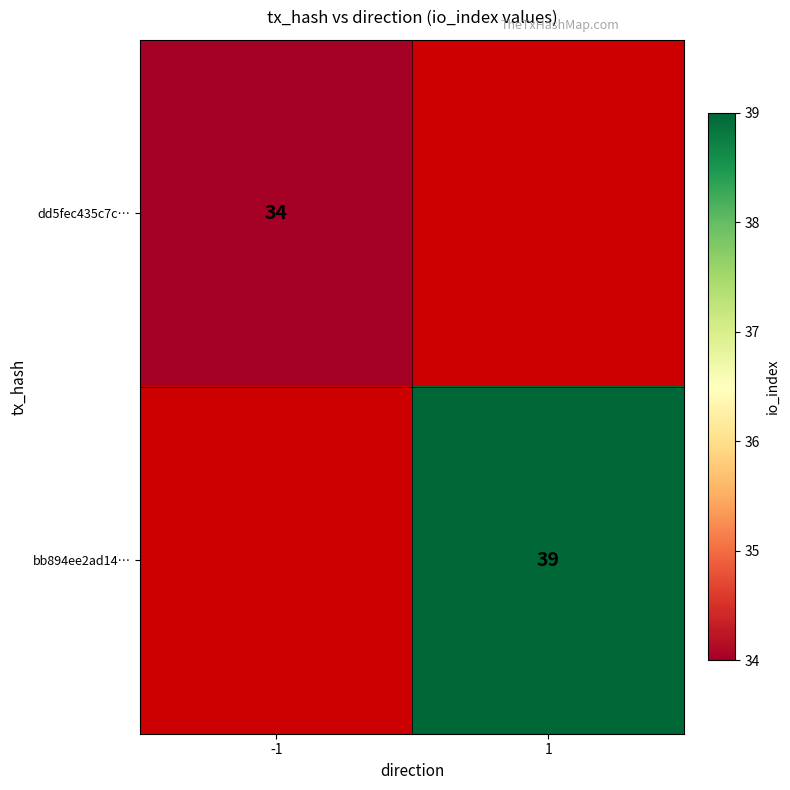

At how many categories does at least one series exceed 34?

1